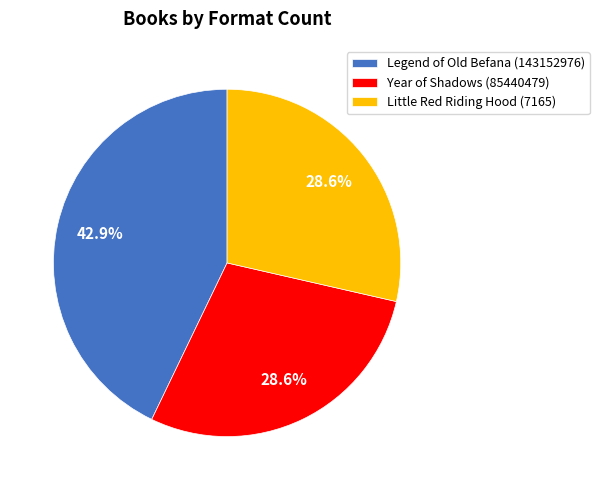

The Legend of Old Befana (143152976) slice represents 51% of the pie. True or false?

False